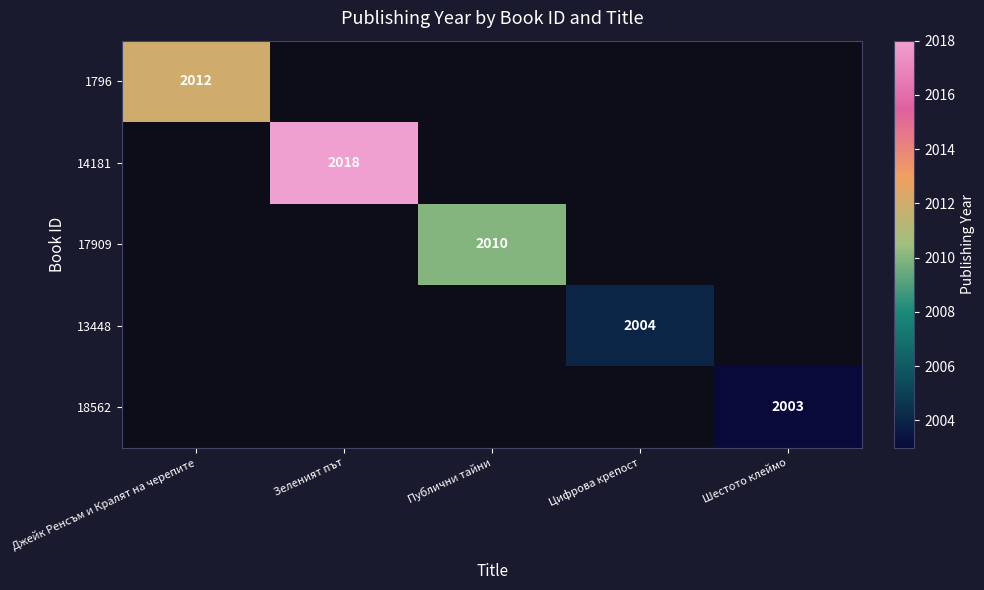

True or false: 13448 has a value of 2004 at Цифрова крепост.

True